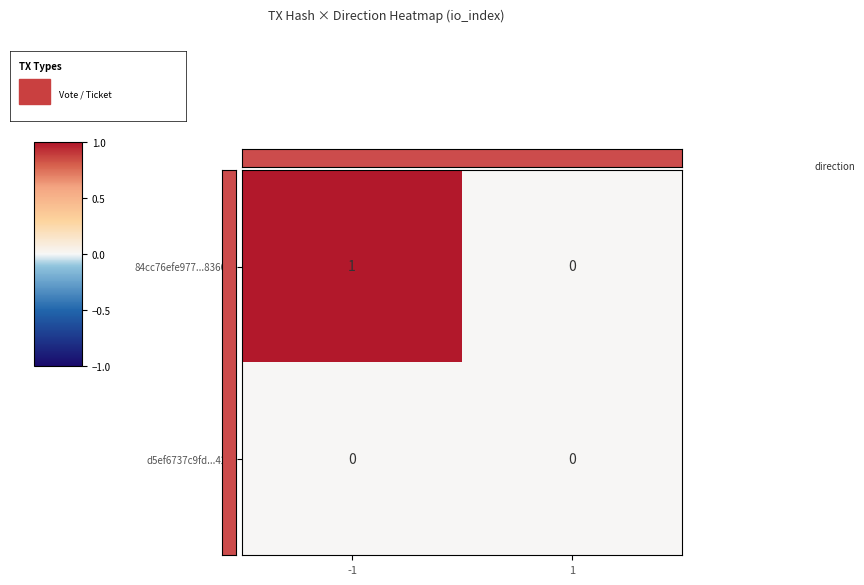

Reading left to right, extract all data points from this chart.

84cc76efe977...83601: 1	0
d5ef6737c9fd...42b: 0	0